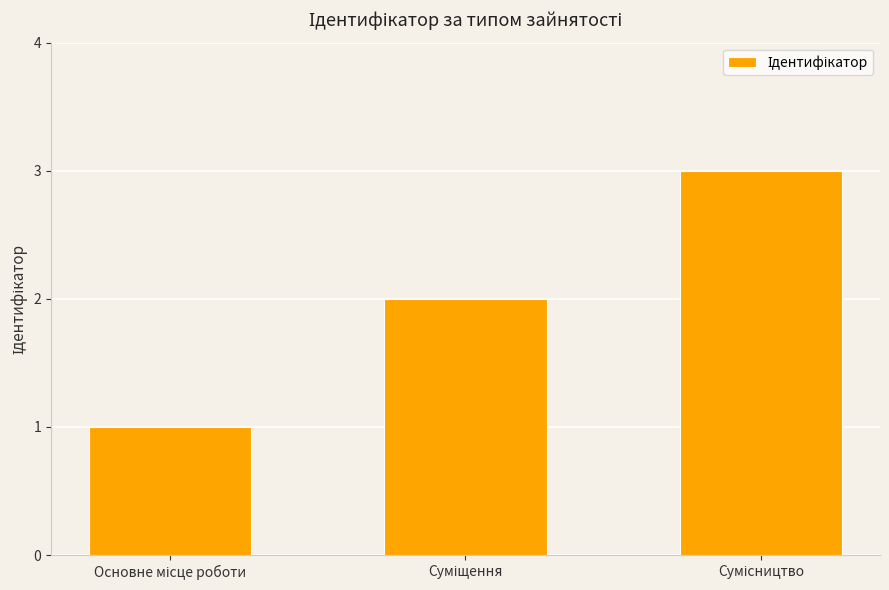

Does the chart contain stacked bars?

No